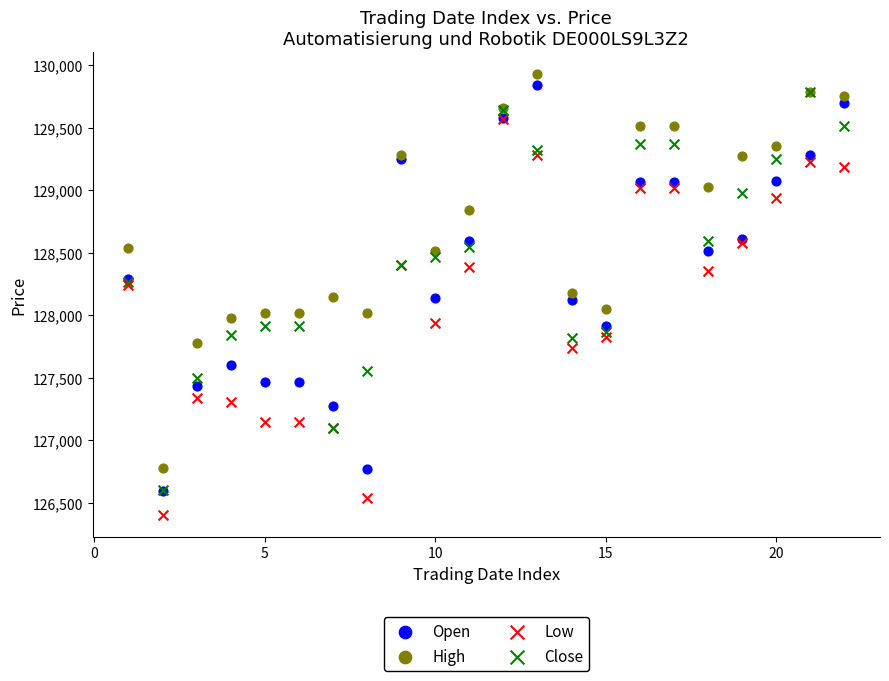

Which series reaches the maximum Y coordinate?

High